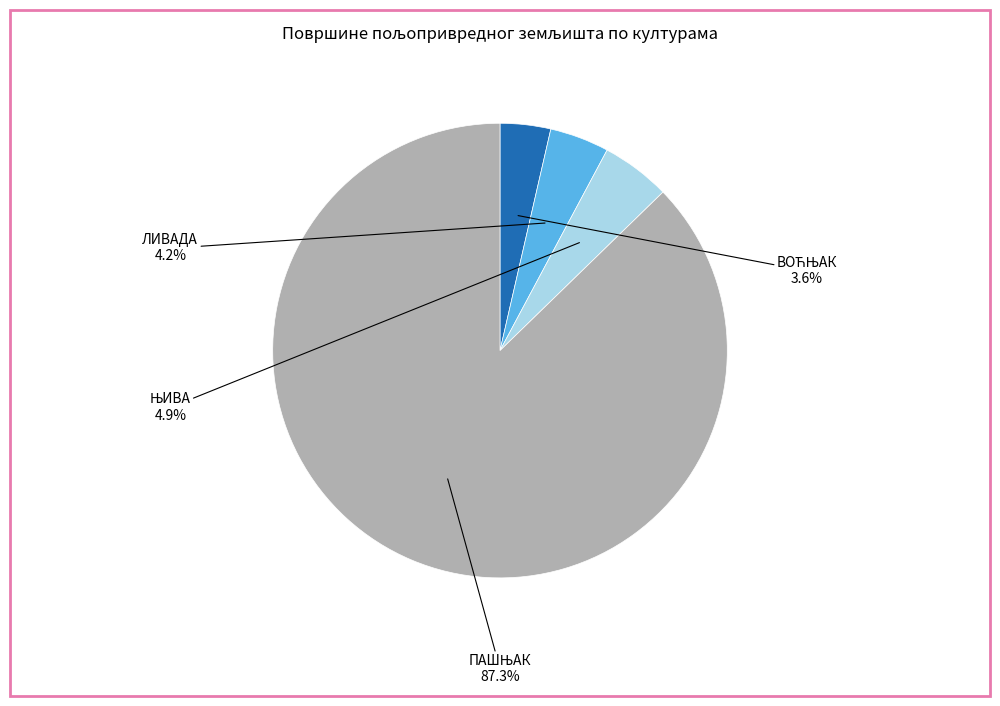

Does any single category account for the majority?

Yes